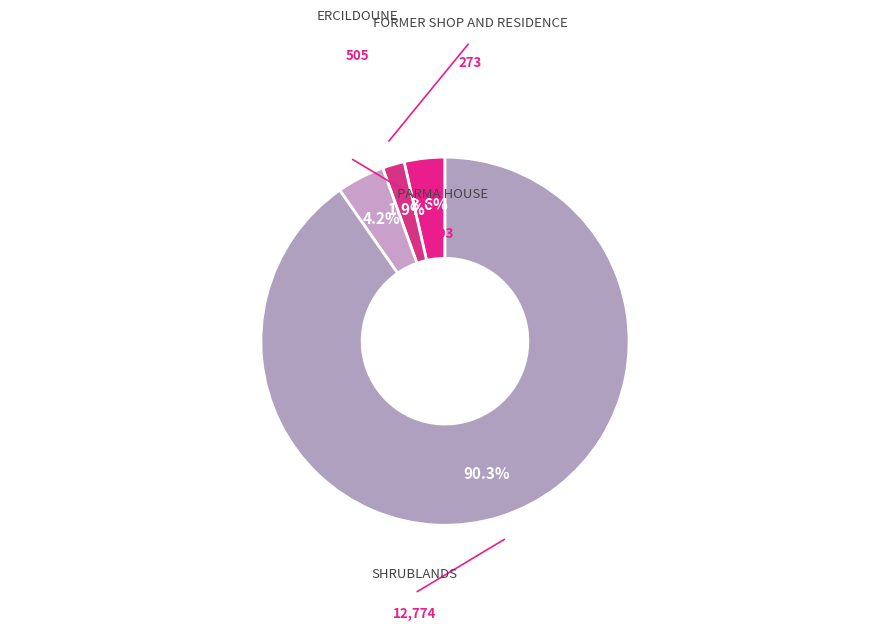

How many slices are in this pie chart?

4